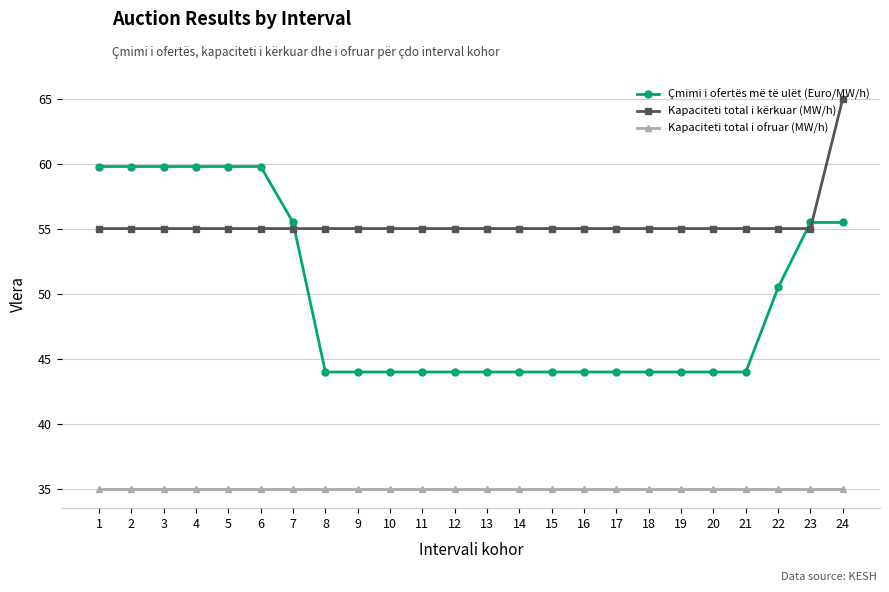

At how many categories does at least one series exceed 49?

24